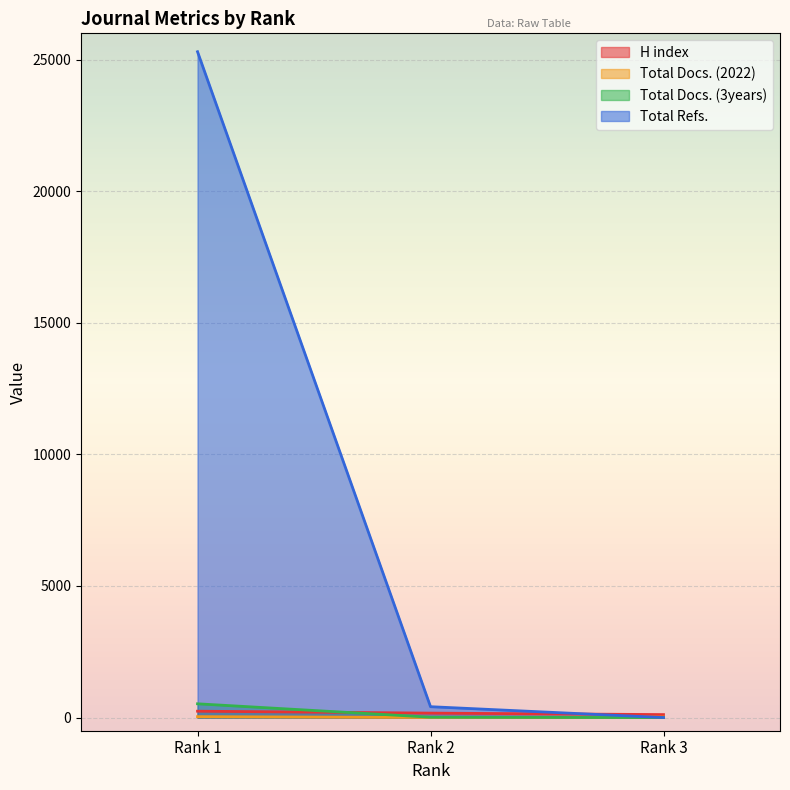

Reading left to right, list all the values displayed in this chart.

H index: 242	169	113
Total Docs. (2022): 35	4	19
Total Docs. (3years): 523	14	0
Total Refs.: 25301	413	0